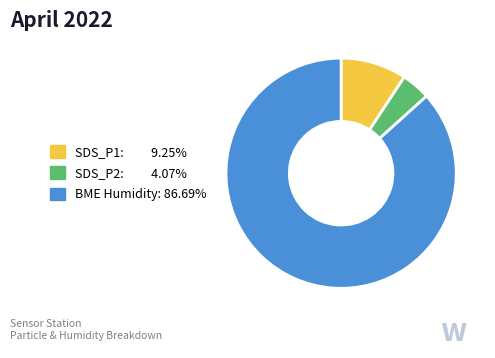

Does any single category account for the majority?

Yes